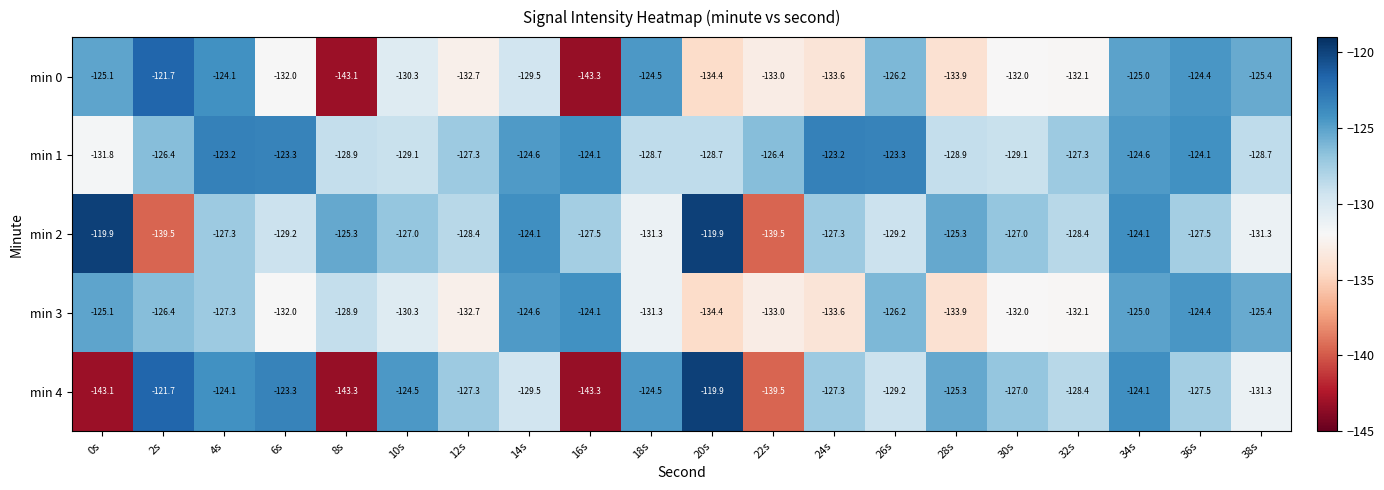

Which series has the widest spread of values?

min 4